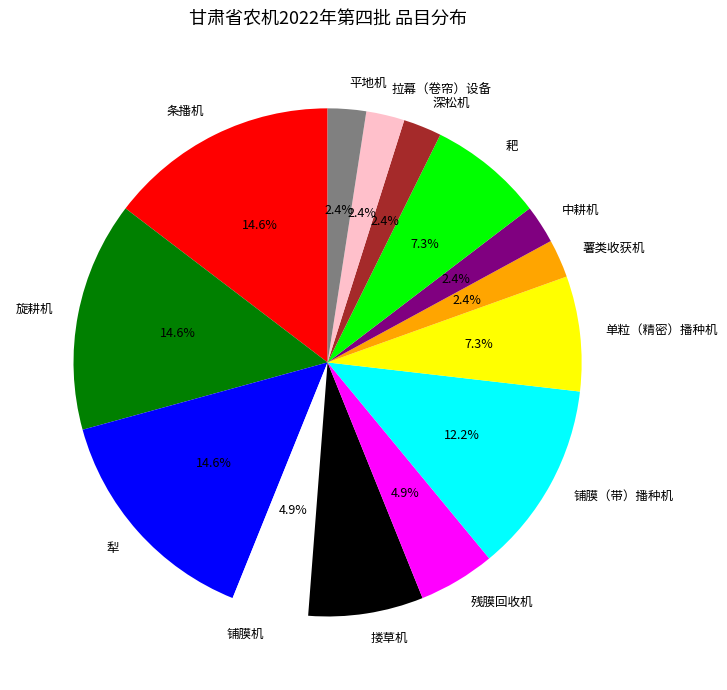

Combined, do 搂草机 and 铺膜（带）播种机 account for over 50%?

No